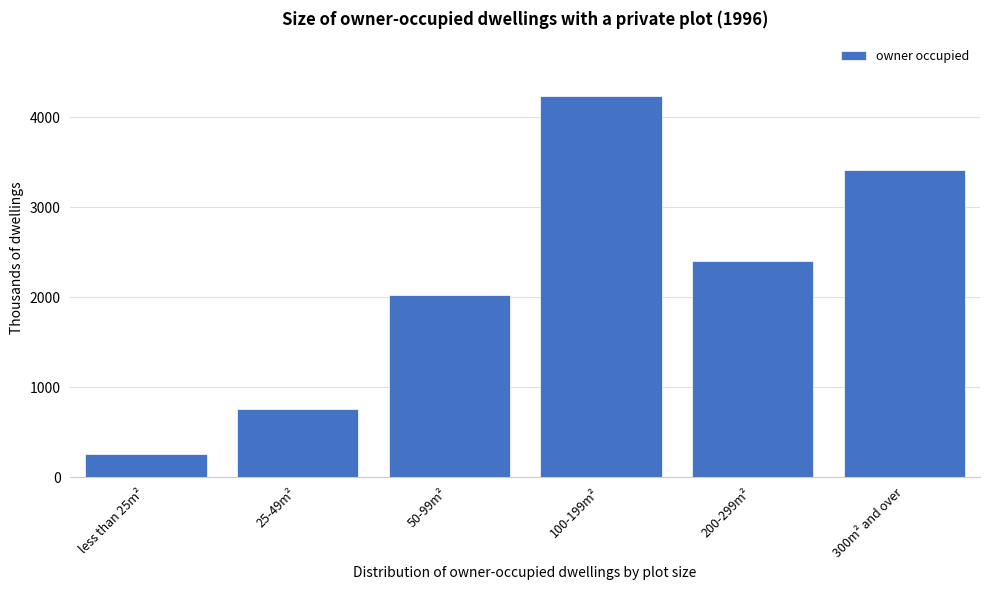

Reading right to left, transcribe all the data shown in this chart.

300m² and over=3413.5	200-299m²=2401.4	100-199m²=4239.1	50-99m²=2026.7	25-49m²=760.9	less than 25m²=251.8